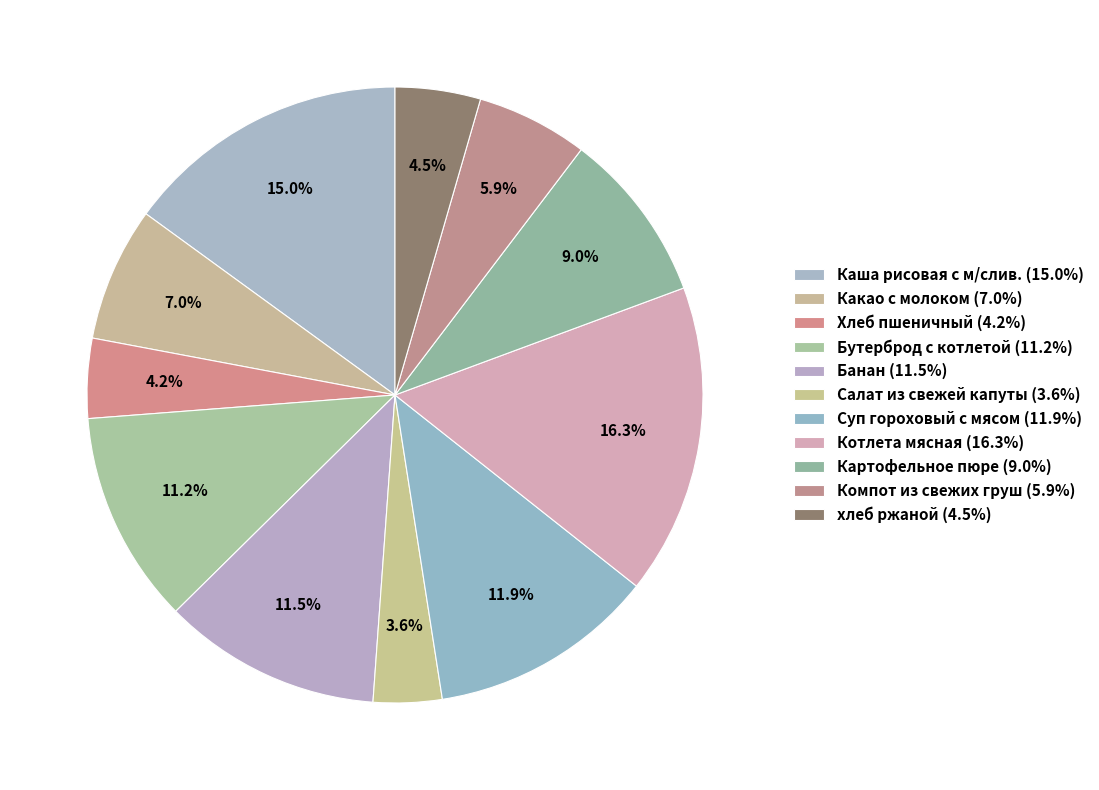

How many segments does this pie chart have?

11